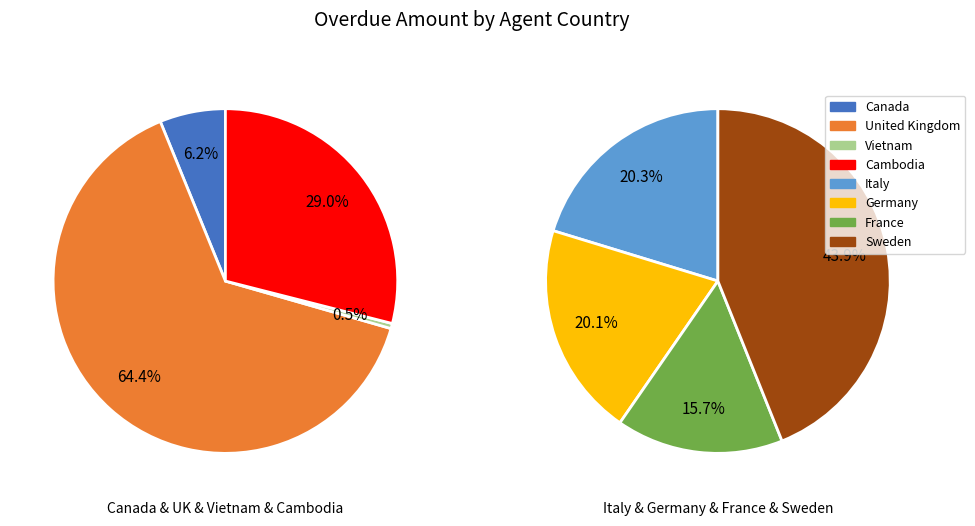

How many slices are in this pie chart?

8